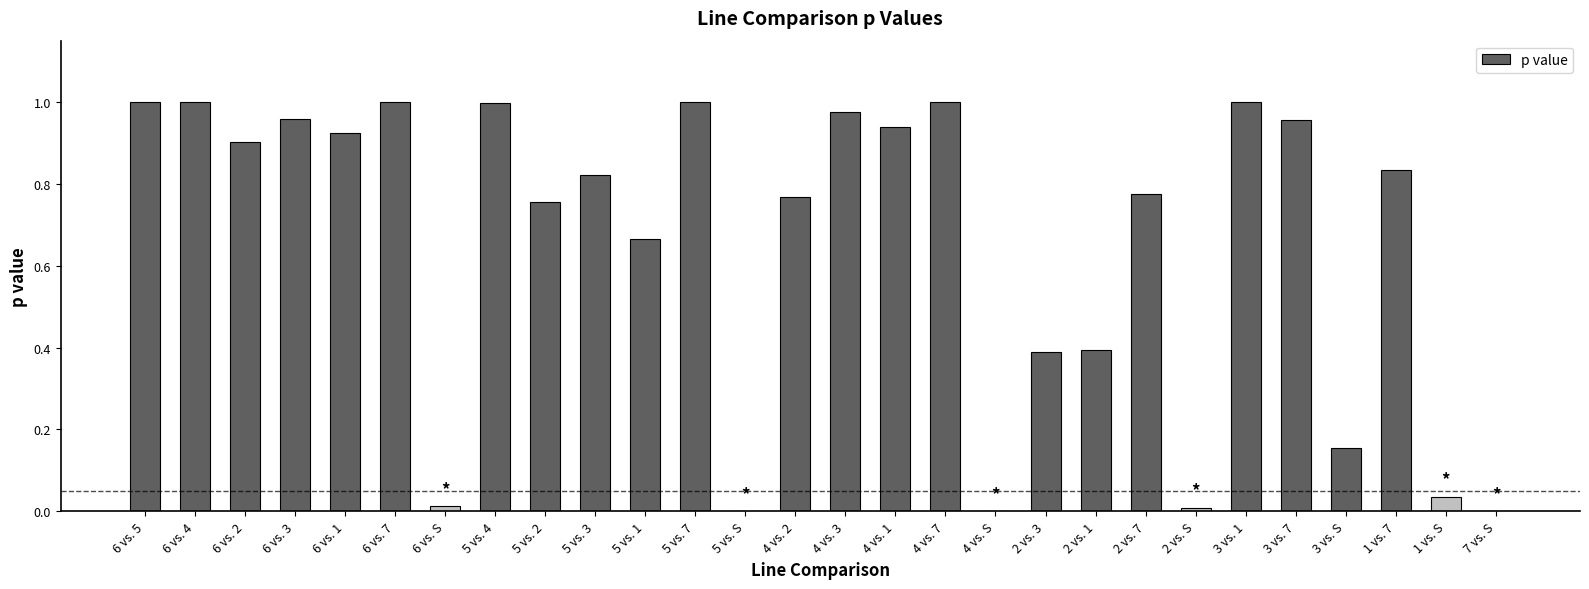

True or false: the data shows 1.0 at 5 vs. 7.

True